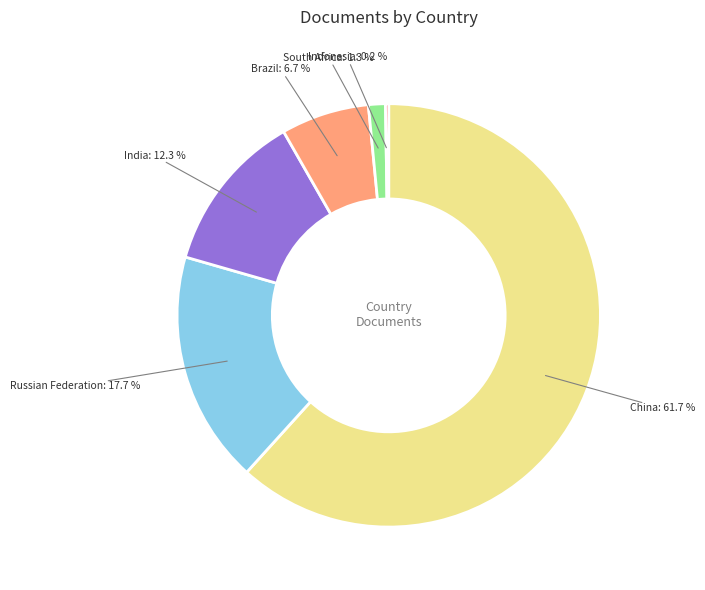

What is the ratio of the value at India to the value at Brazil?

1.8